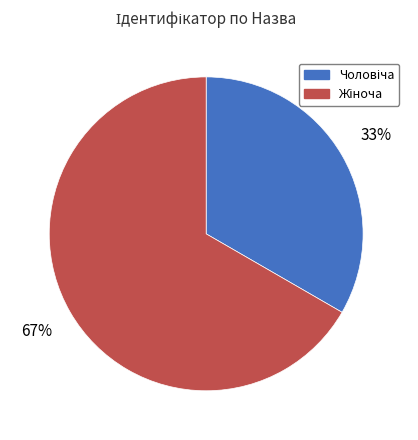

To the nearest percent, what is the average slice percentage?

50%